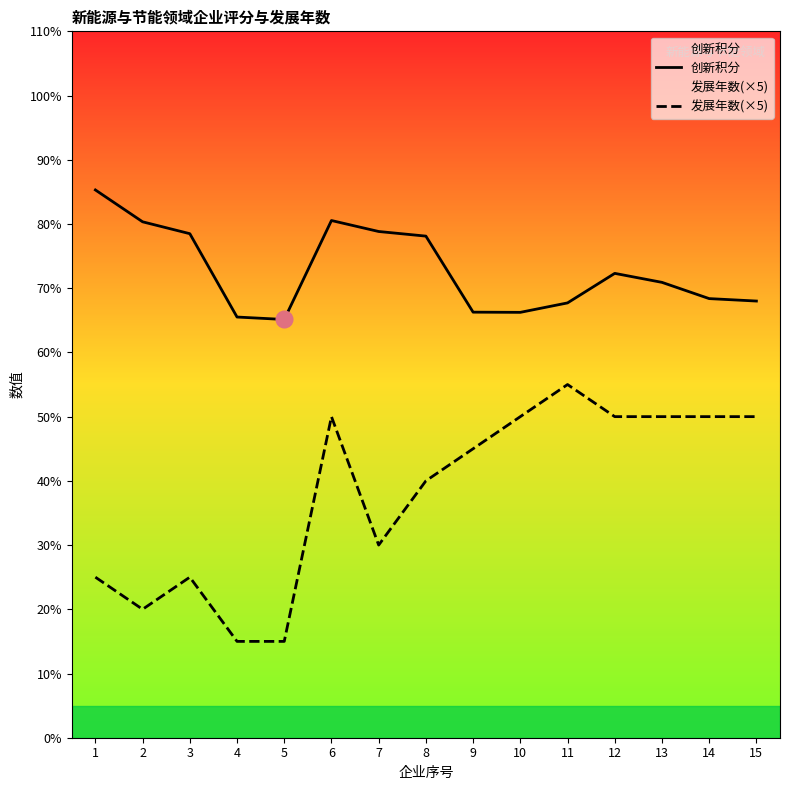

Which series has the largest total across all categories?

创新积分